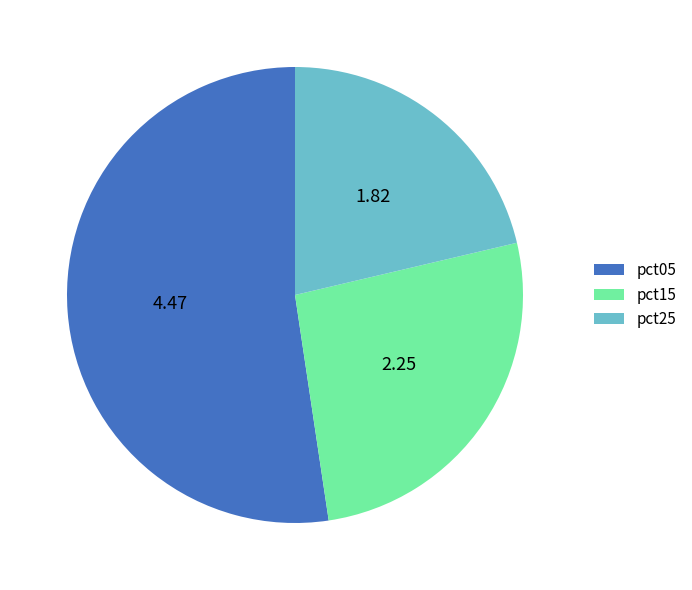

Which slice represents more than half of the pie?

pct05